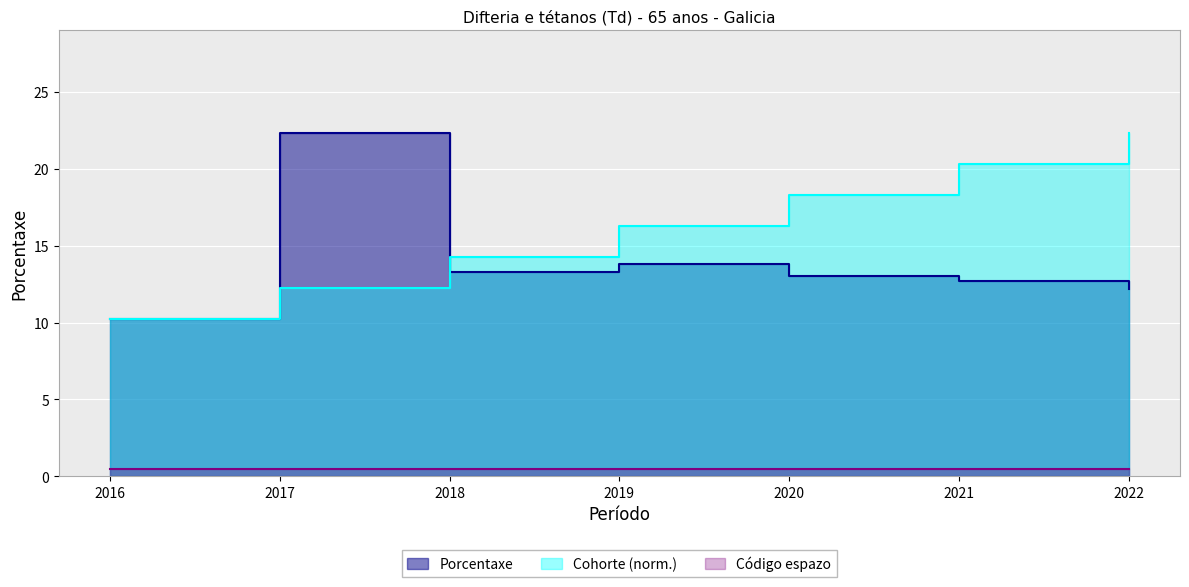

True or false: Cohorte has a value of 16.2 at 2019.

True